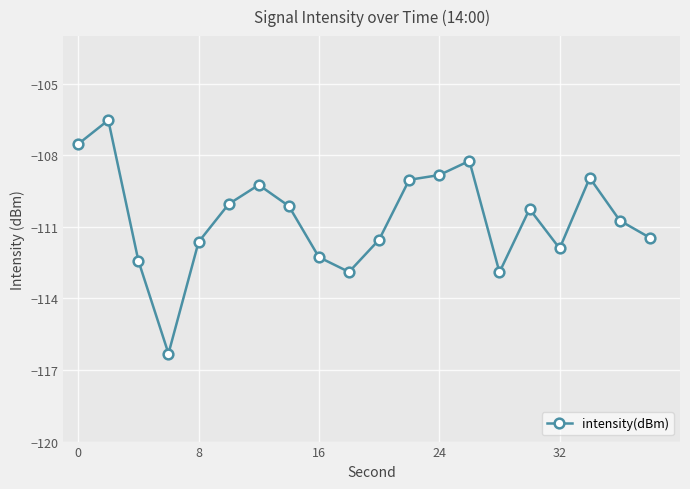

How many distinct data groups are displayed?

1